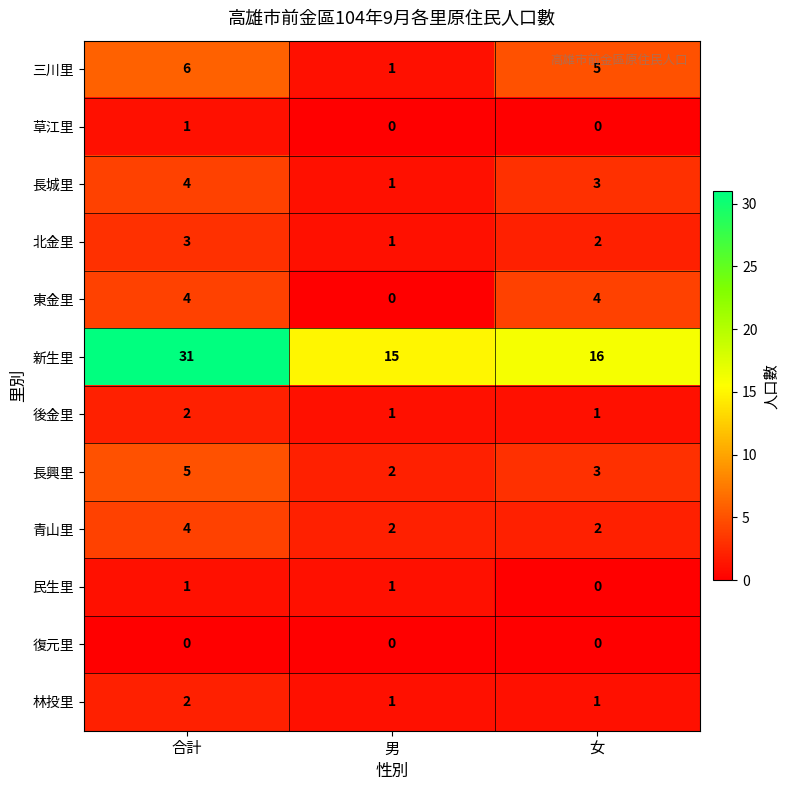

List the labels in order of 長城里 value, smallest first.

男, 女, 合計